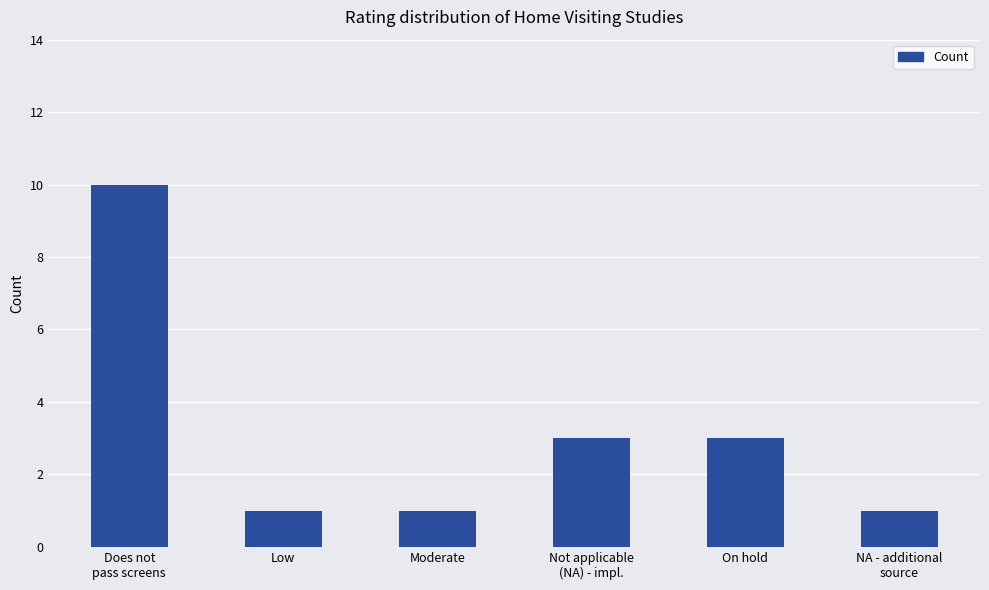

What is the sum of all values?

19